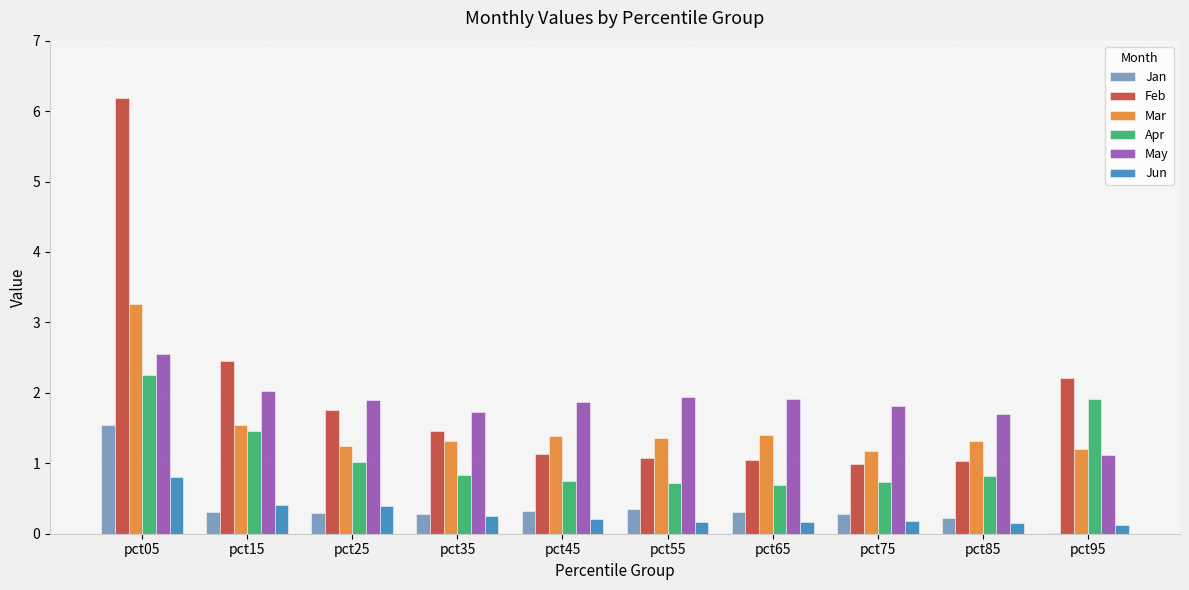

What is the total value across all series at pct25?

6.6